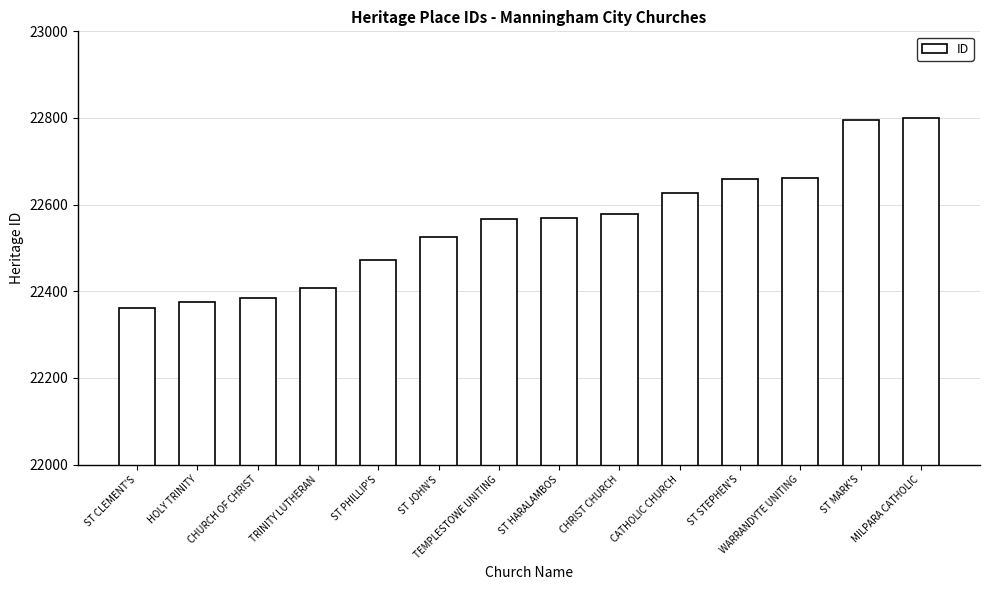

The chart shows a value of 39501 at CHURCH OF CHRIST. True or false?

False